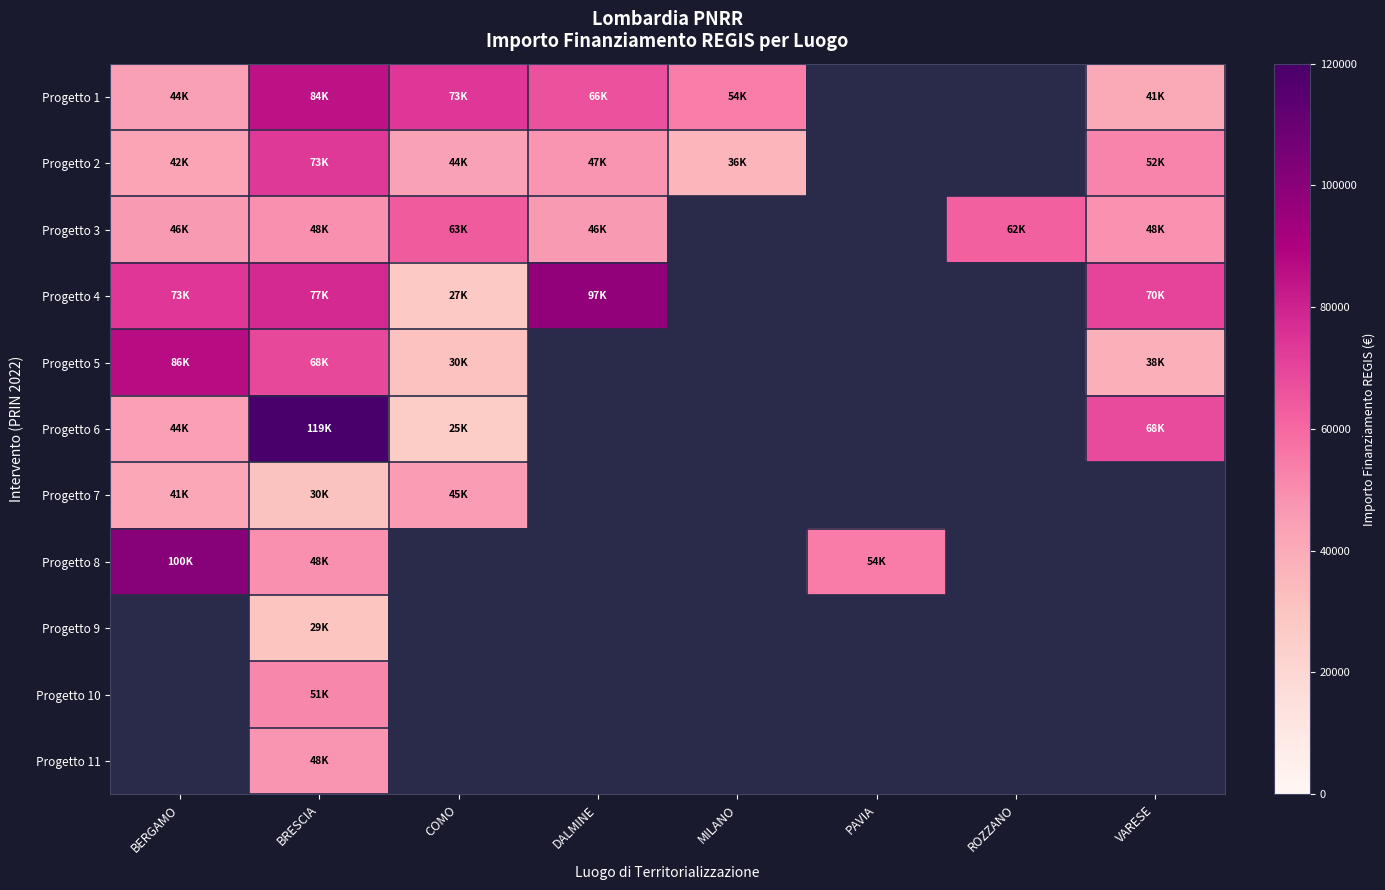

Between PAVIA and DALMINE, which is larger?

DALMINE